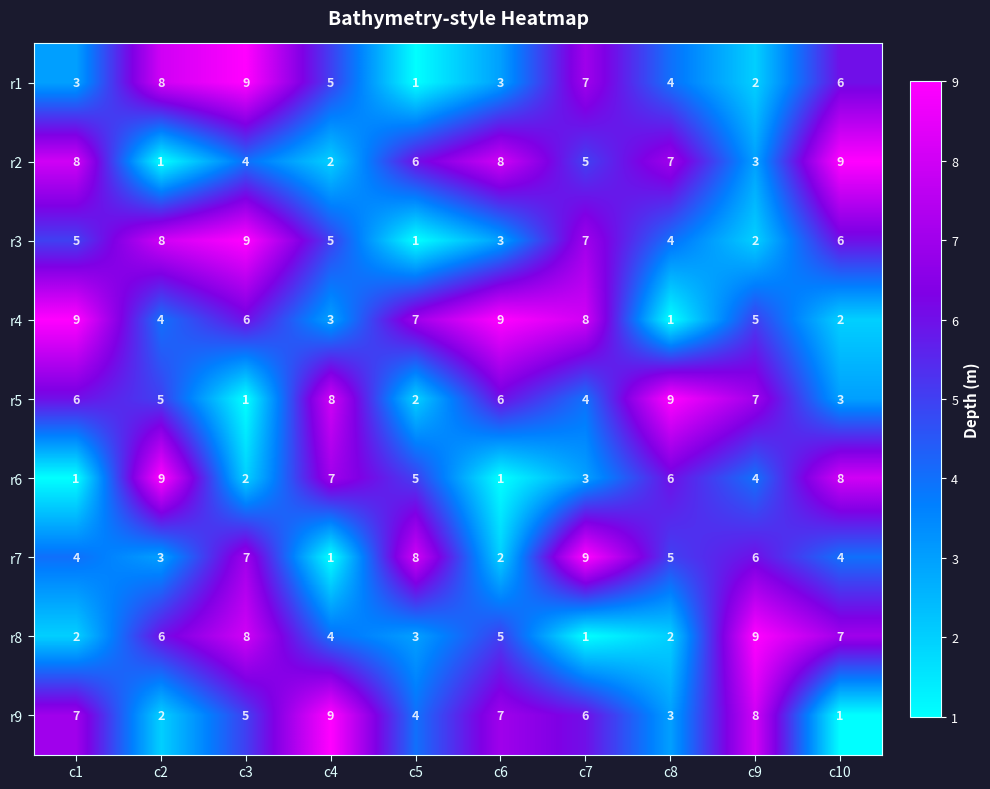

Count the number of categories in the chart.

10